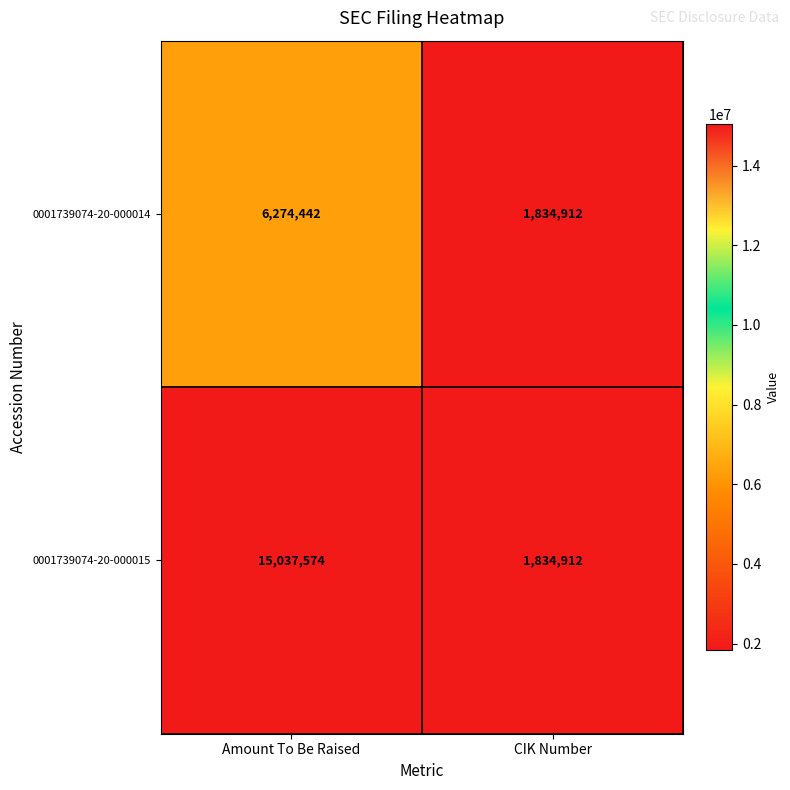

Is it true that 0001739074-20-000015 equals 1834912 at CIK Number?

True